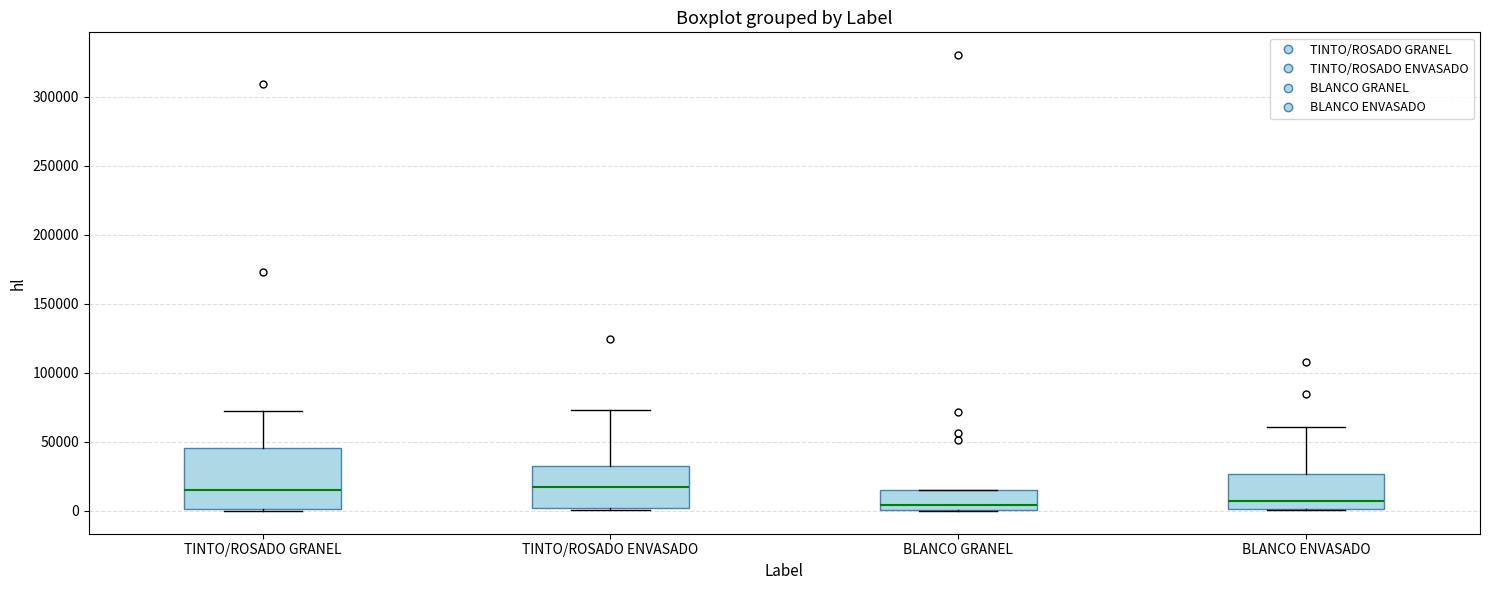

Reading left to right, read every box against the y-axis: the position of its median line, the range the box covers, and the ends of its whiskers. The values are not printed on the chart, so give them approximately, as read against the axis.

TINTO/ROSADO GRANEL: median 15000, box 0 to 45000, whiskers 0 to 75000
TINTO/ROSADO ENVASADO: median 15000, box 0 to 30000, whiskers 0 (just below the box's lower edge) to 75000
BLANCO GRANEL: median 5000, box 0 to 15000, whiskers 0 to 15000
BLANCO ENVASADO: median 5000, box 0 to 25000, whiskers 0 to 60000